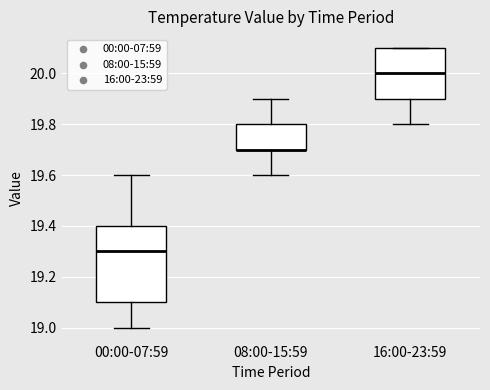

Comparing the boxes themselves (not the whiskers), which one is the tallest?

00:00-07:59